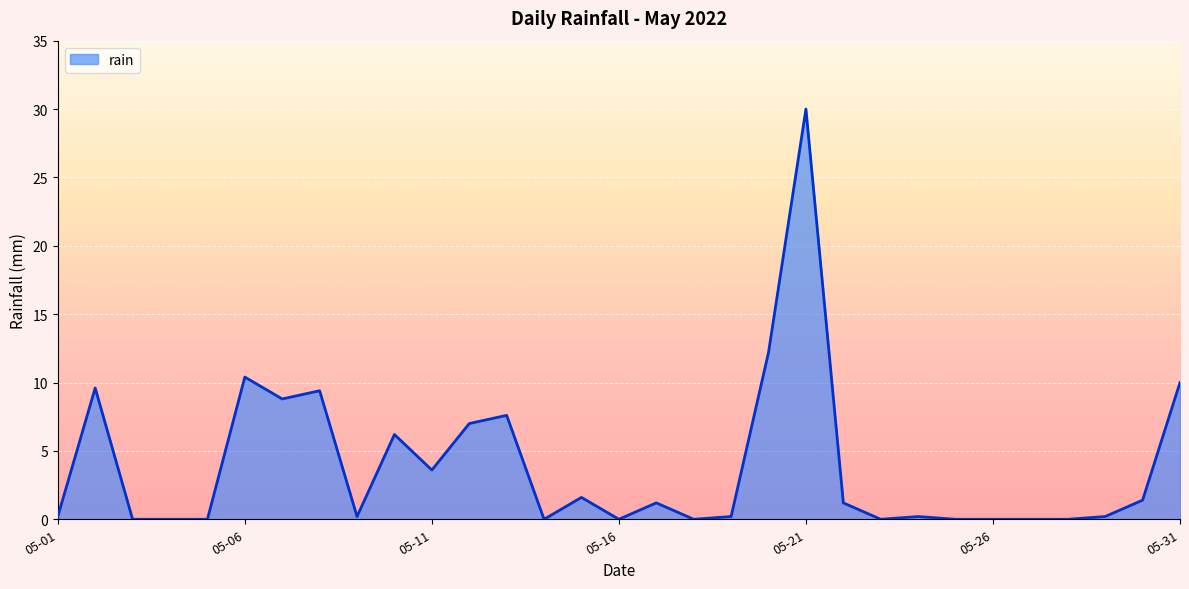

What is the maximum value shown in the chart?

30.0